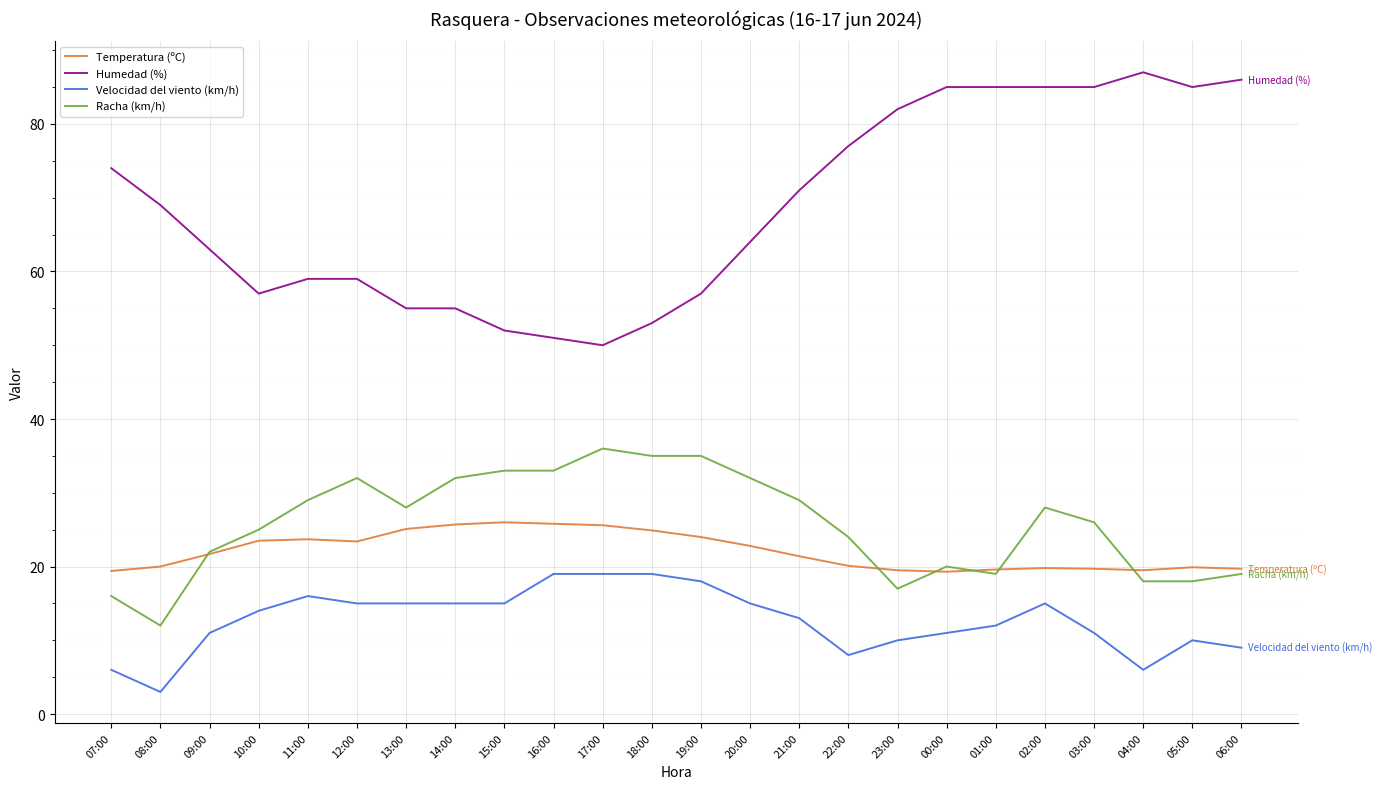

At which category does Velocidad del viento (km/h) reach its first local peak?

11:00